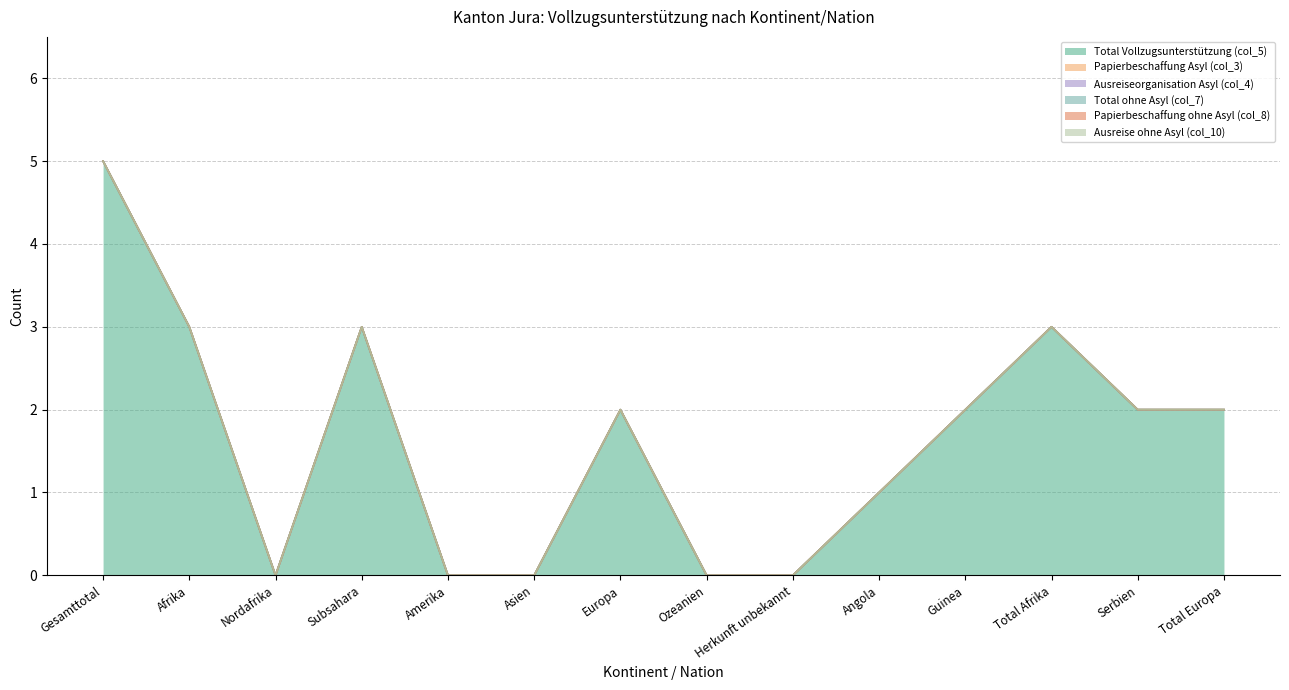

What is the total value across all series at Total Europa?

2